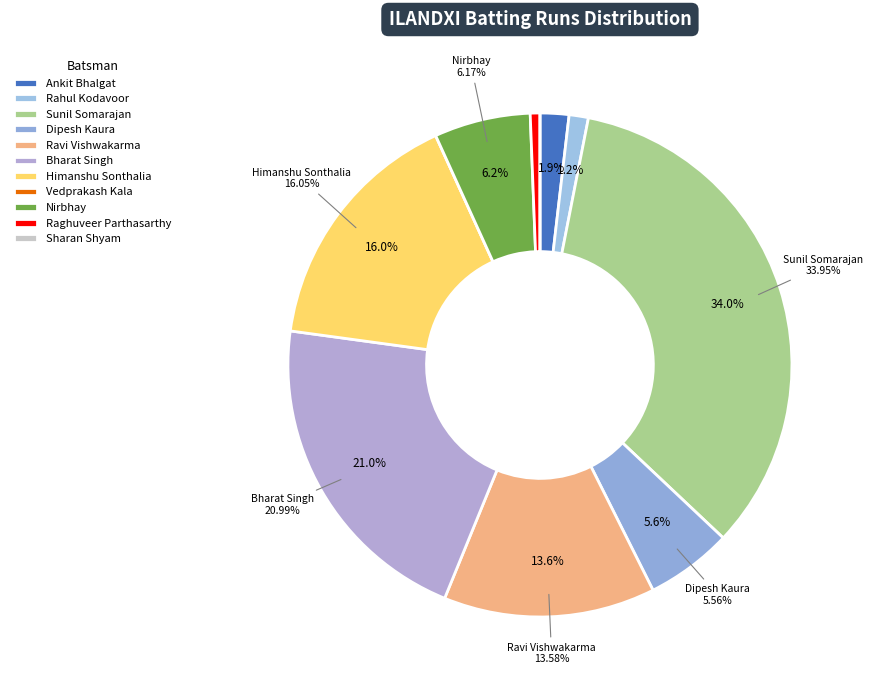

Which category has the biggest portion of the pie?

Sunil Somarajan